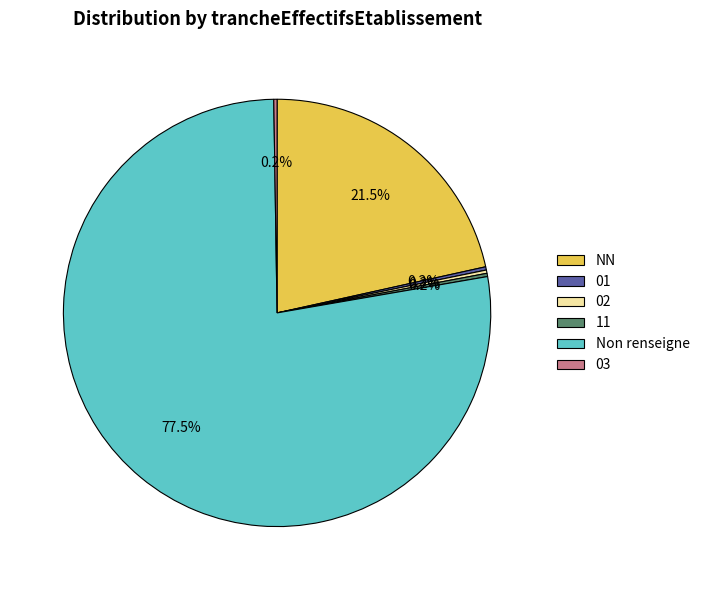

To the nearest percent, what is the average slice percentage?

17%